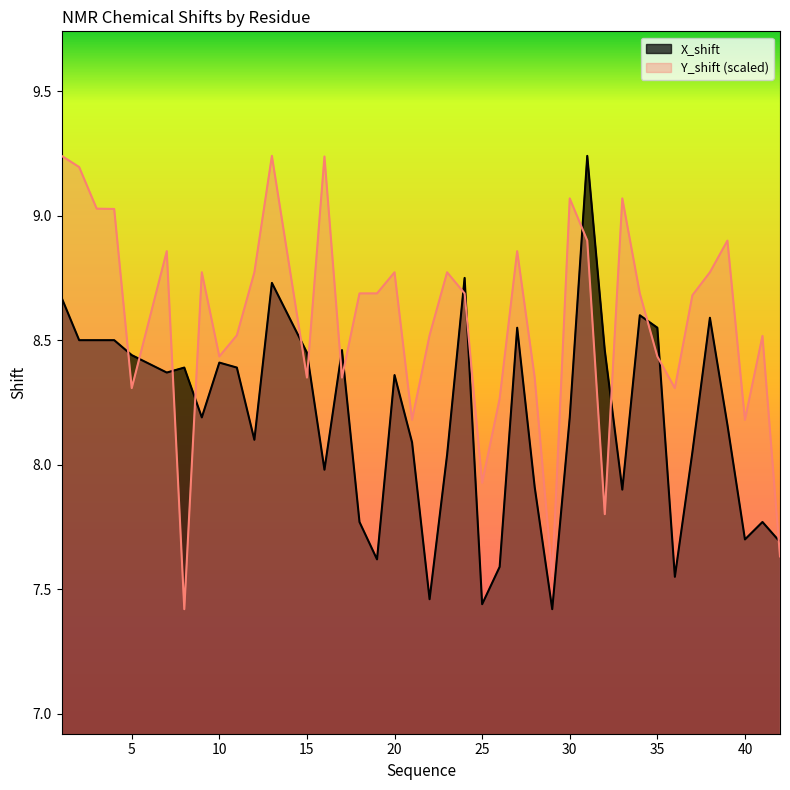

List the labels in order of X_shift value, largest first.

31, 24, 13, 1, 34, 38, 27, 35, 2, 3, 4, 17, 32, 15, 5, 10, 8, 11, 7, 20, 9, 30, 39, 12, 21, 37, 23, 16, 28, 33, 18, 41, 40, 42, 19, 26, 36, 22, 25, 29